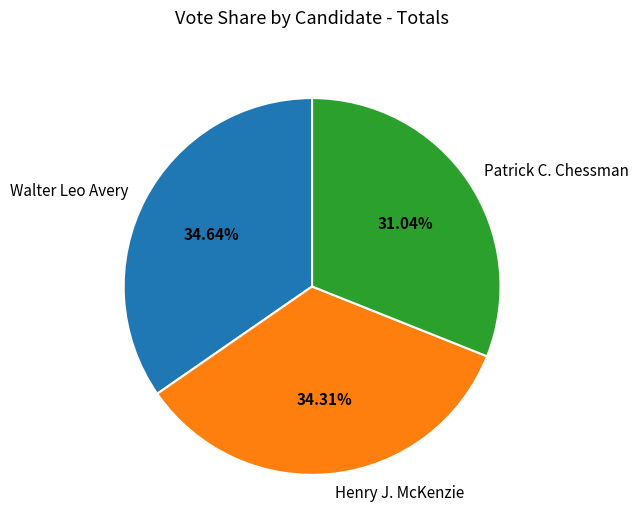

To the nearest percent, what is the average slice percentage?

33%